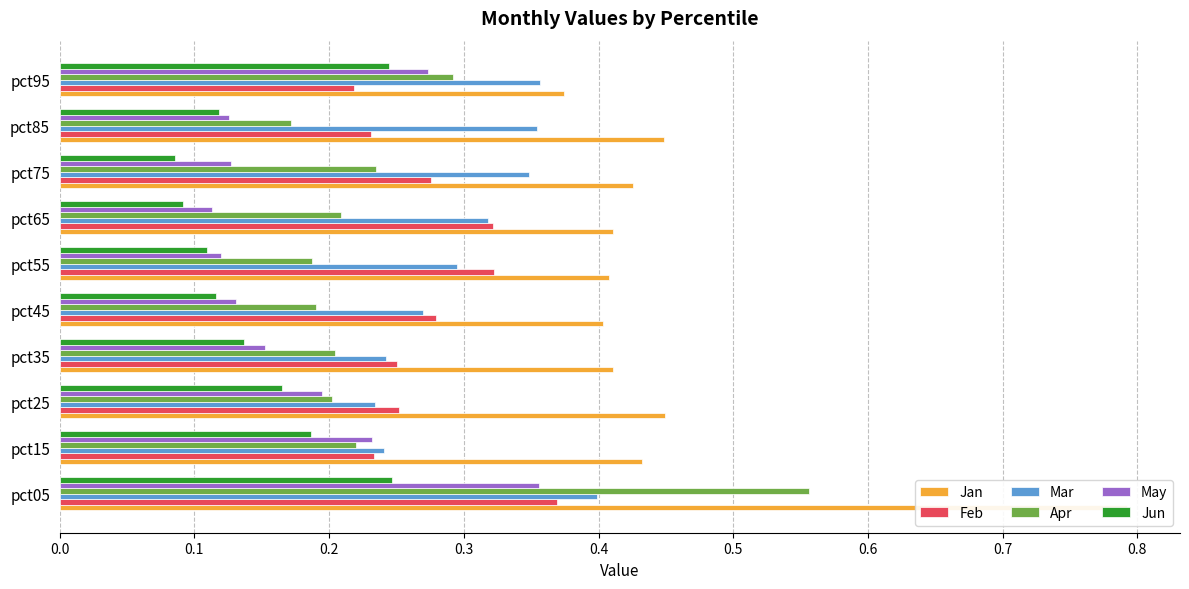

What is the spread (max minus min) of values at pct45?

0.3